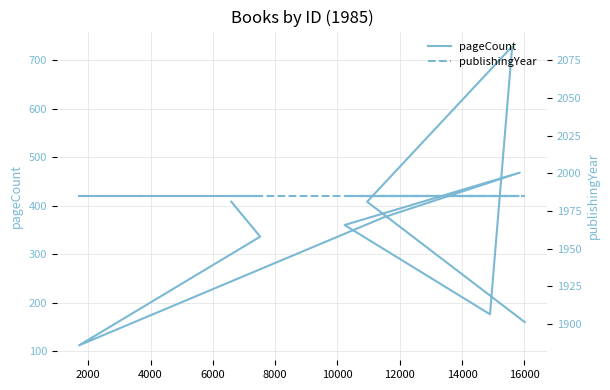

How many values in the pageCount series are below 376?

5